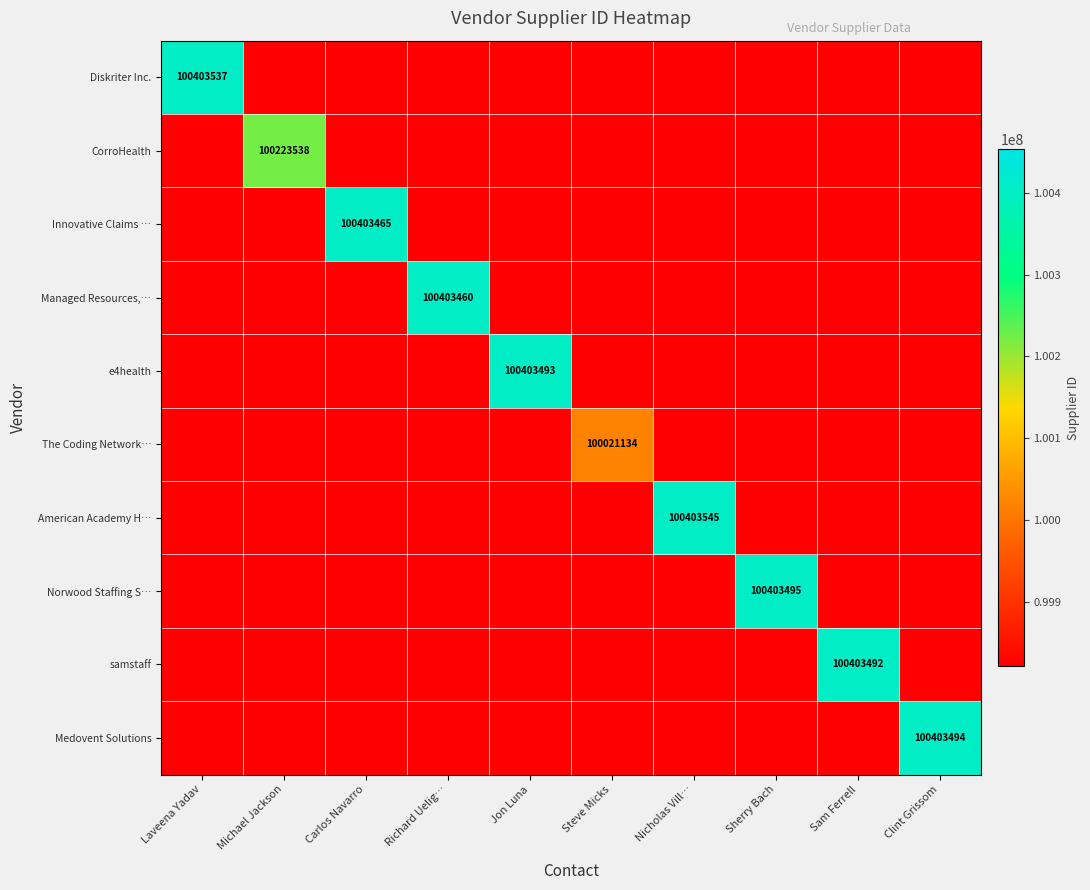

The value of The Coding Network… at Steve Micks is 100021134. True or false?

True